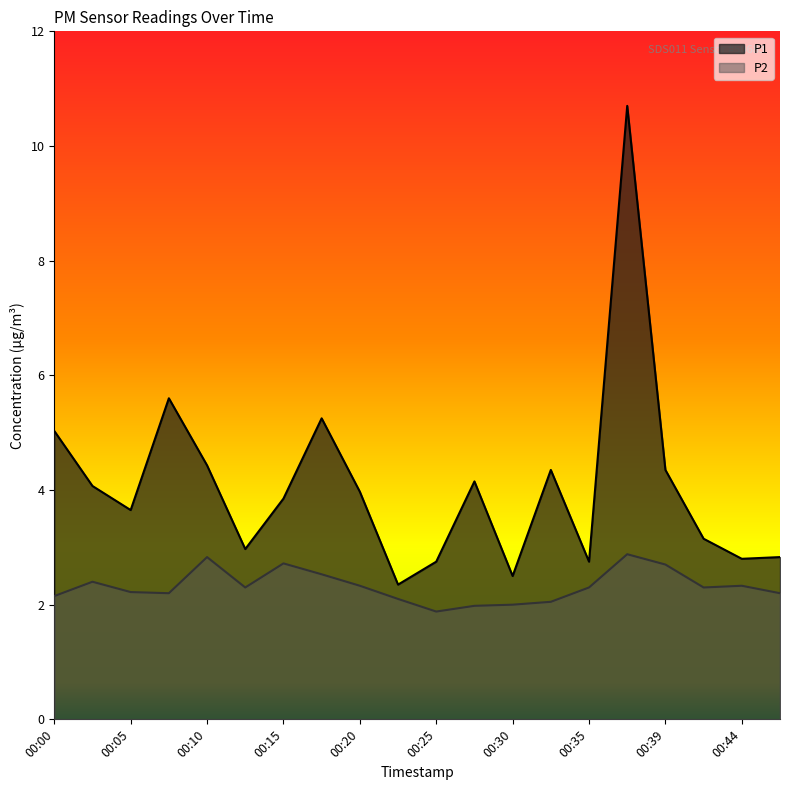

Does the chart display data point markers on the line(s)?

No